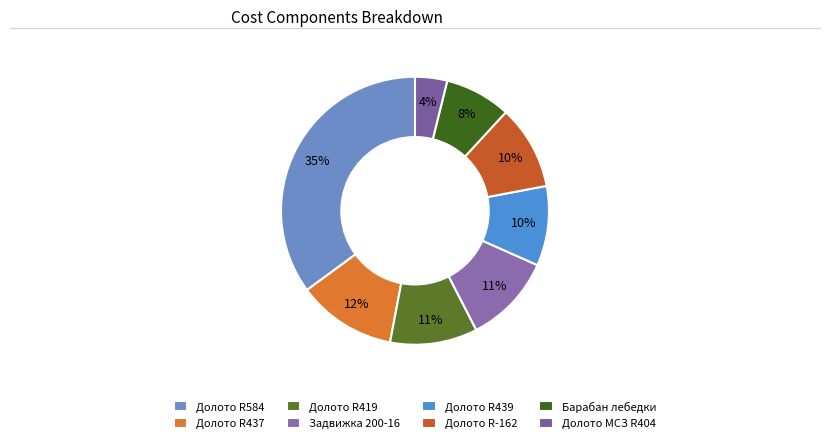

Which slice is the smallest?

Долото МСЗ R404